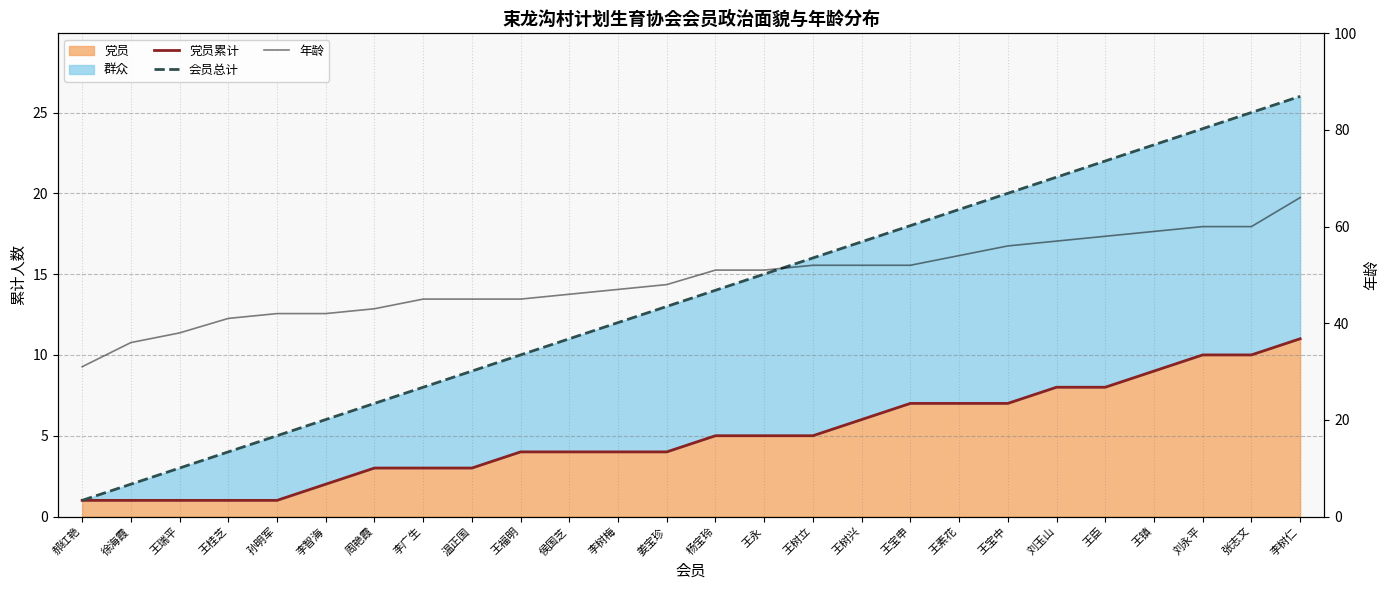

What is the difference between the highest and lowest values at 温正国?

42